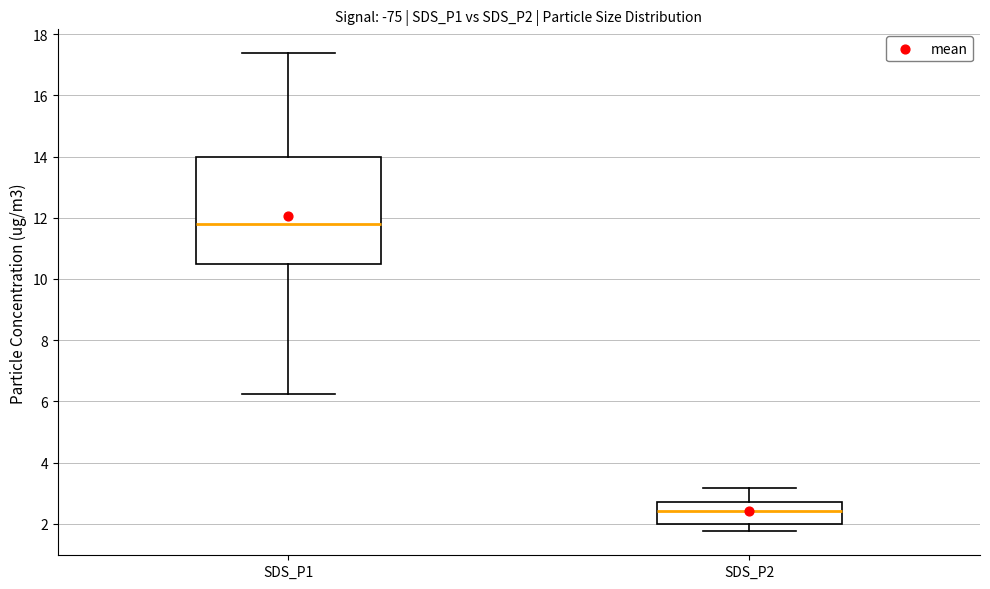

Which box has the highest median line?

SDS_P1